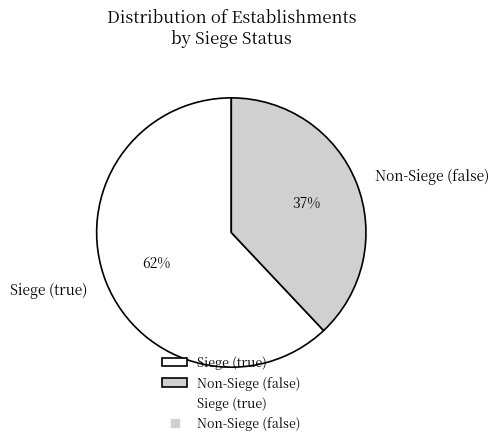

True or false: true accounts for 72% of the total.

False